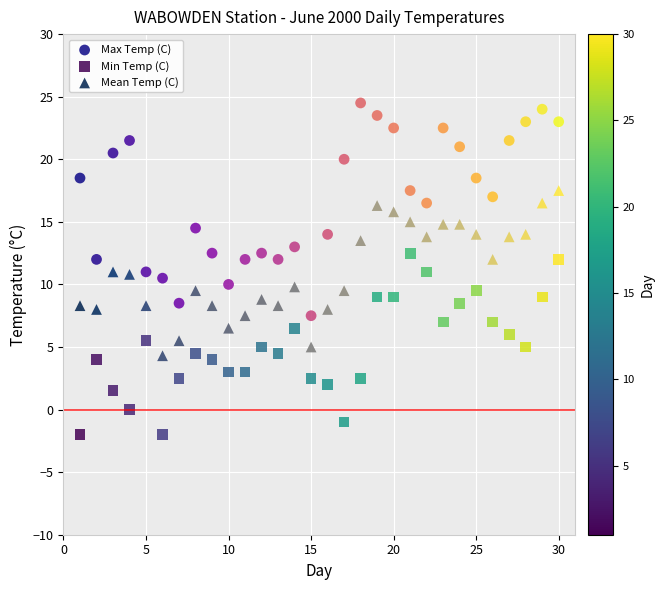

What are all the series names shown in the legend?

Max Temp (C), Min Temp (C), Mean Temp (C)